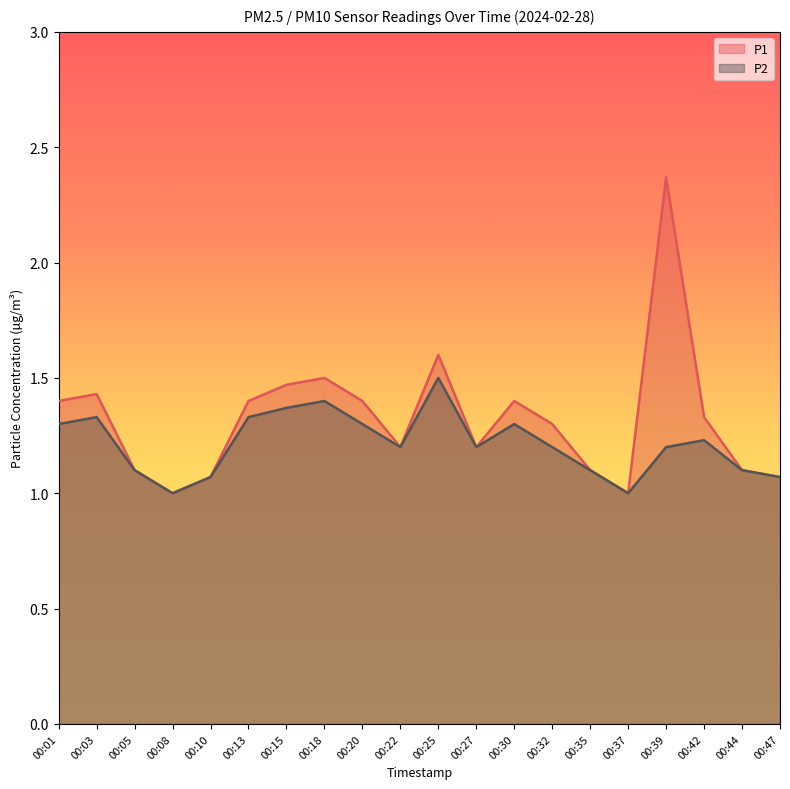

Where is P1 nearest to the value 1?

00:08